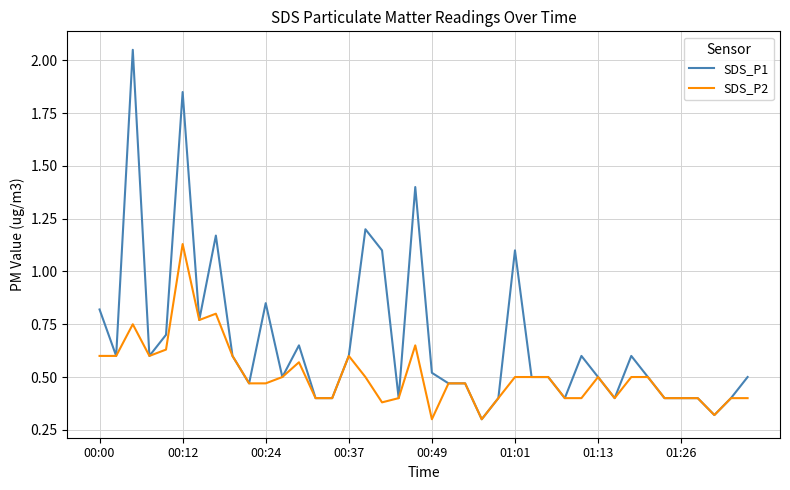

Which series has the largest range (max minus min)?

SDS_P1